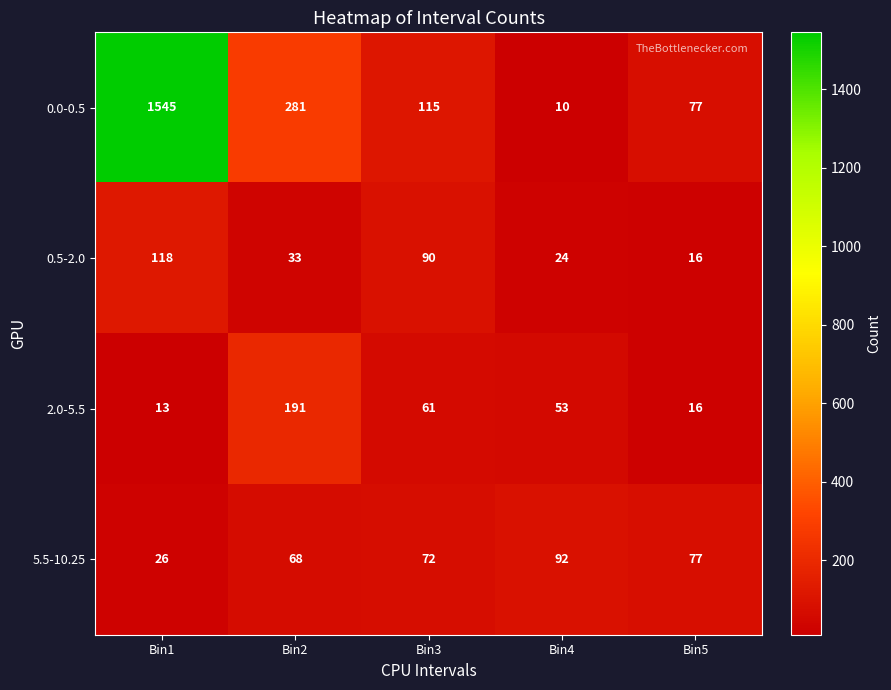

How many data points in 5.5-10.25 are less than 72?

2